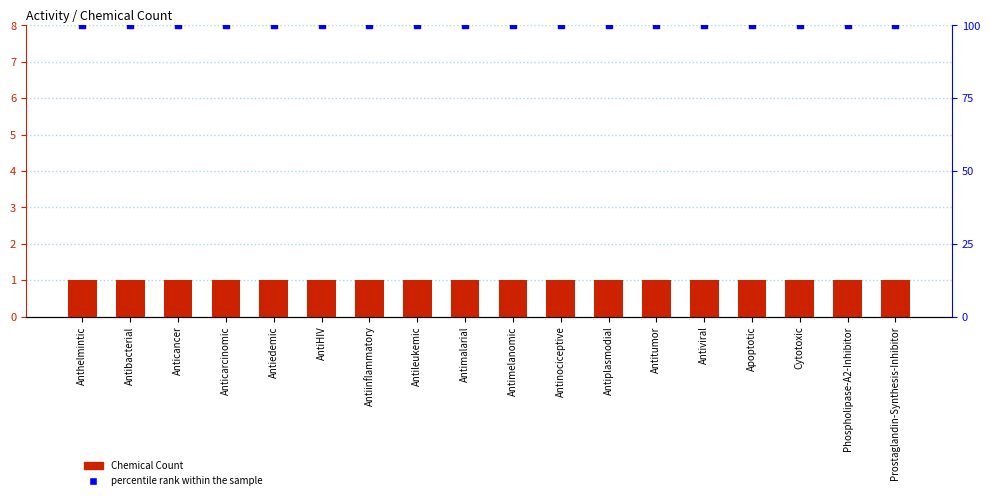

Is the value of percentile rank within the sample at Antimalarial greater than the value of Chemical Count at Antileukemic?

Yes